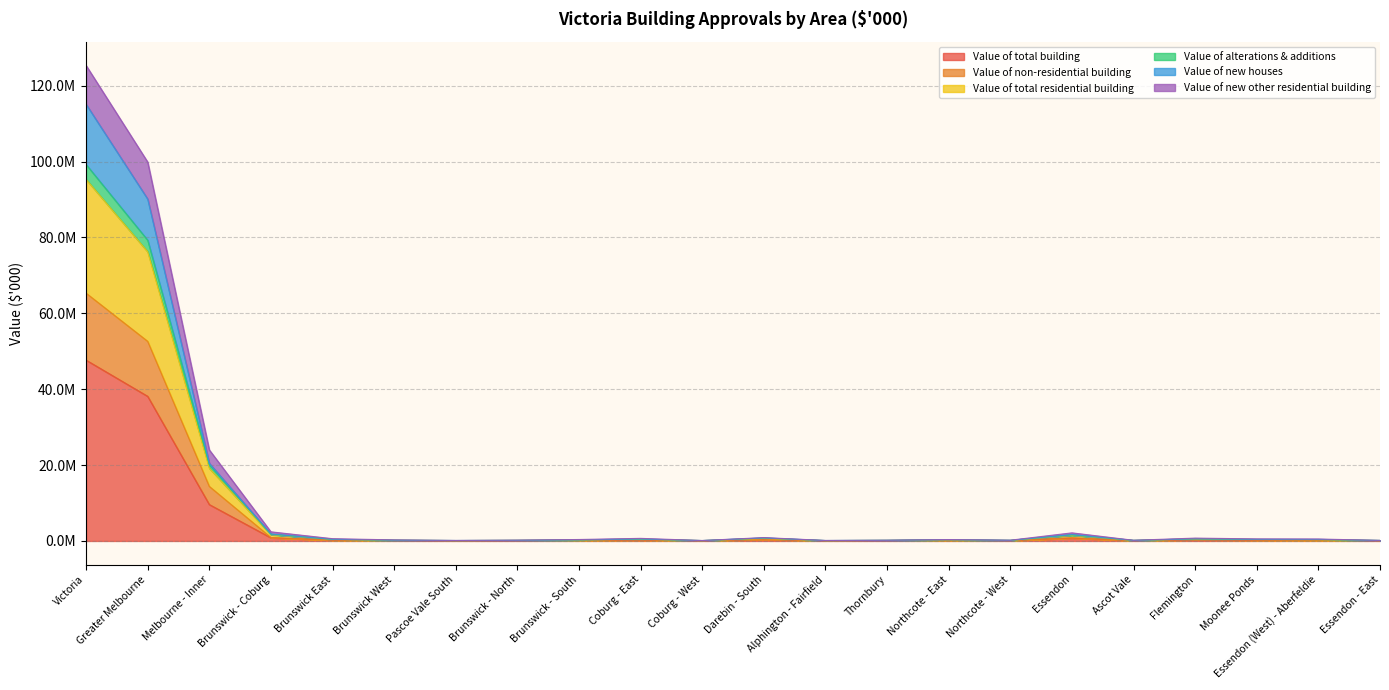

How many values in the Value of total building series are below 171279?

11